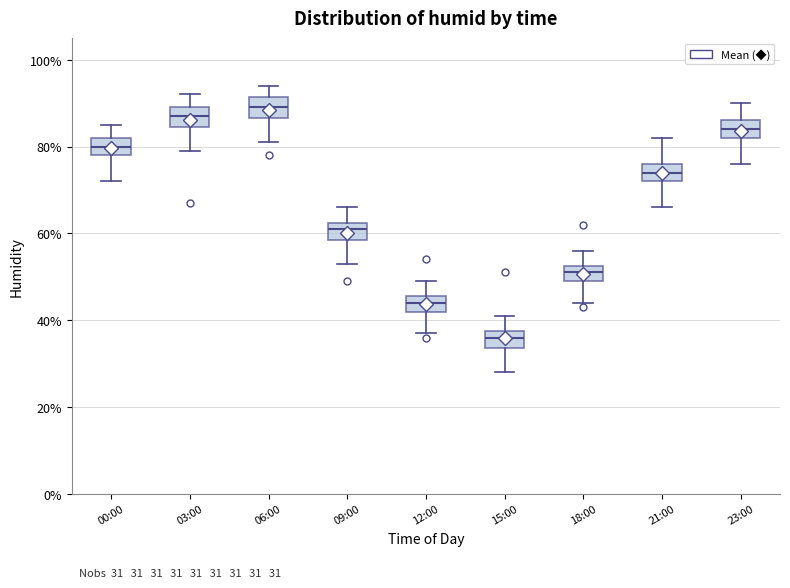

Which box has the highest median line?

06:00